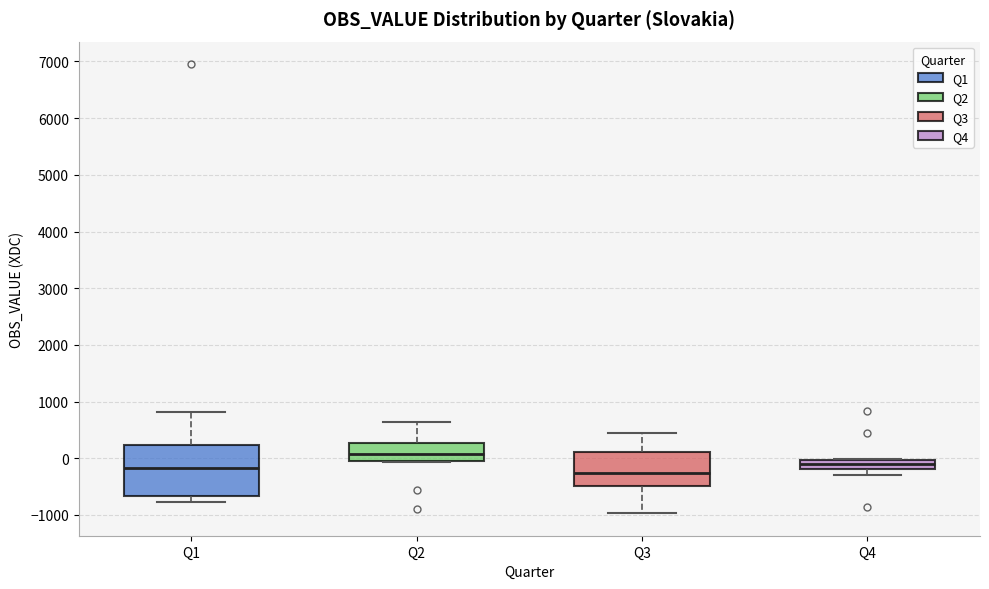

Comparing the boxes themselves (not the whiskers), which one is the tallest?

Q1